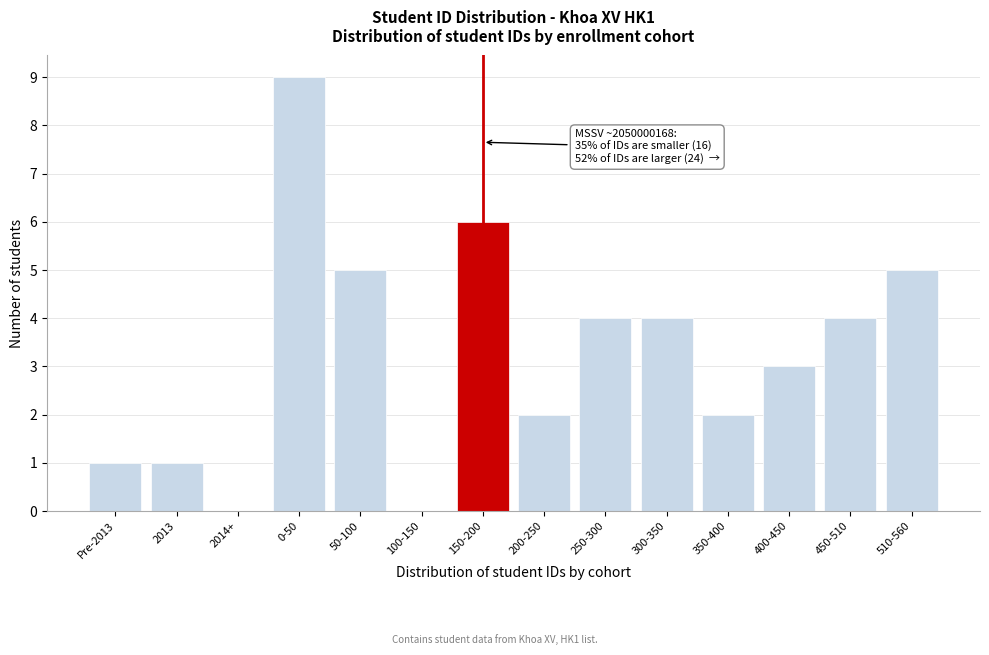

Reading left to right, extract all data points from this chart.

Pre-2013=1	2013=1	2014+=0	0-50=9	50-100=5	100-150=0	150-200=6	200-250=2	250-300=4	300-350=4	350-400=2	400-450=3	450-510=4	510-560=5